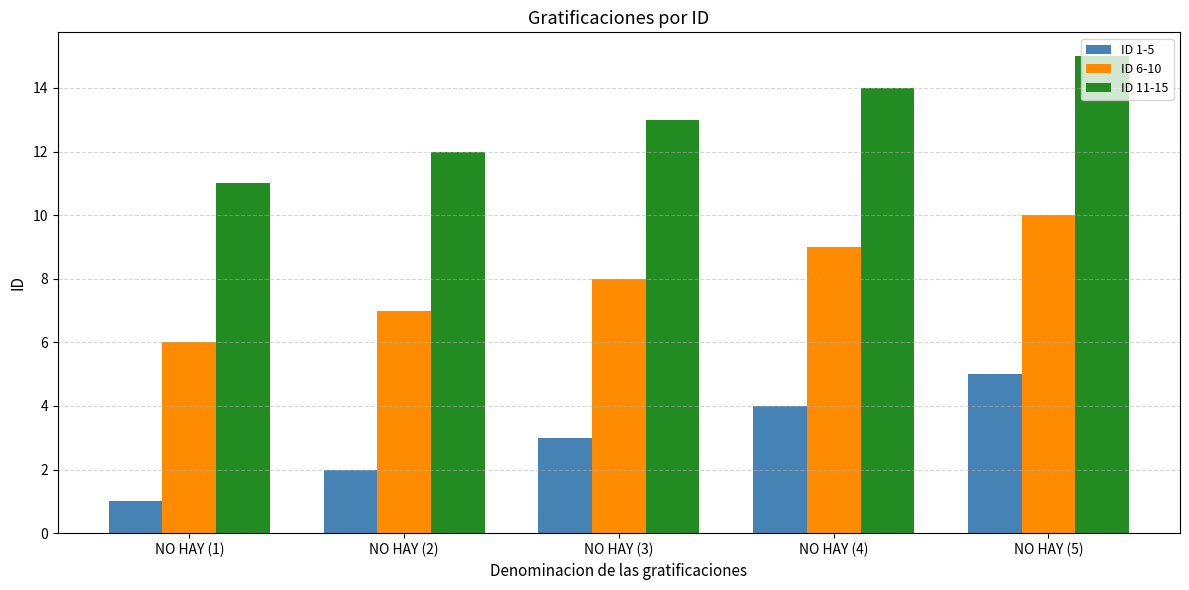

Reading left to right, transcribe all the data shown in this chart.

ID 1-5: NO HAY (1)=1	NO HAY (2)=2	NO HAY (3)=3	NO HAY (4)=4	NO HAY (5)=5
ID 6-10: NO HAY (1)=6	NO HAY (2)=7	NO HAY (3)=8	NO HAY (4)=9	NO HAY (5)=10
ID 11-15: NO HAY (1)=11	NO HAY (2)=12	NO HAY (3)=13	NO HAY (4)=14	NO HAY (5)=15